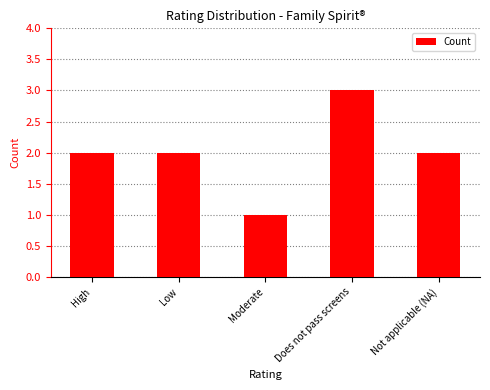

Reading right to left, what are all the values shown in this chart?

2	3	1	2	2